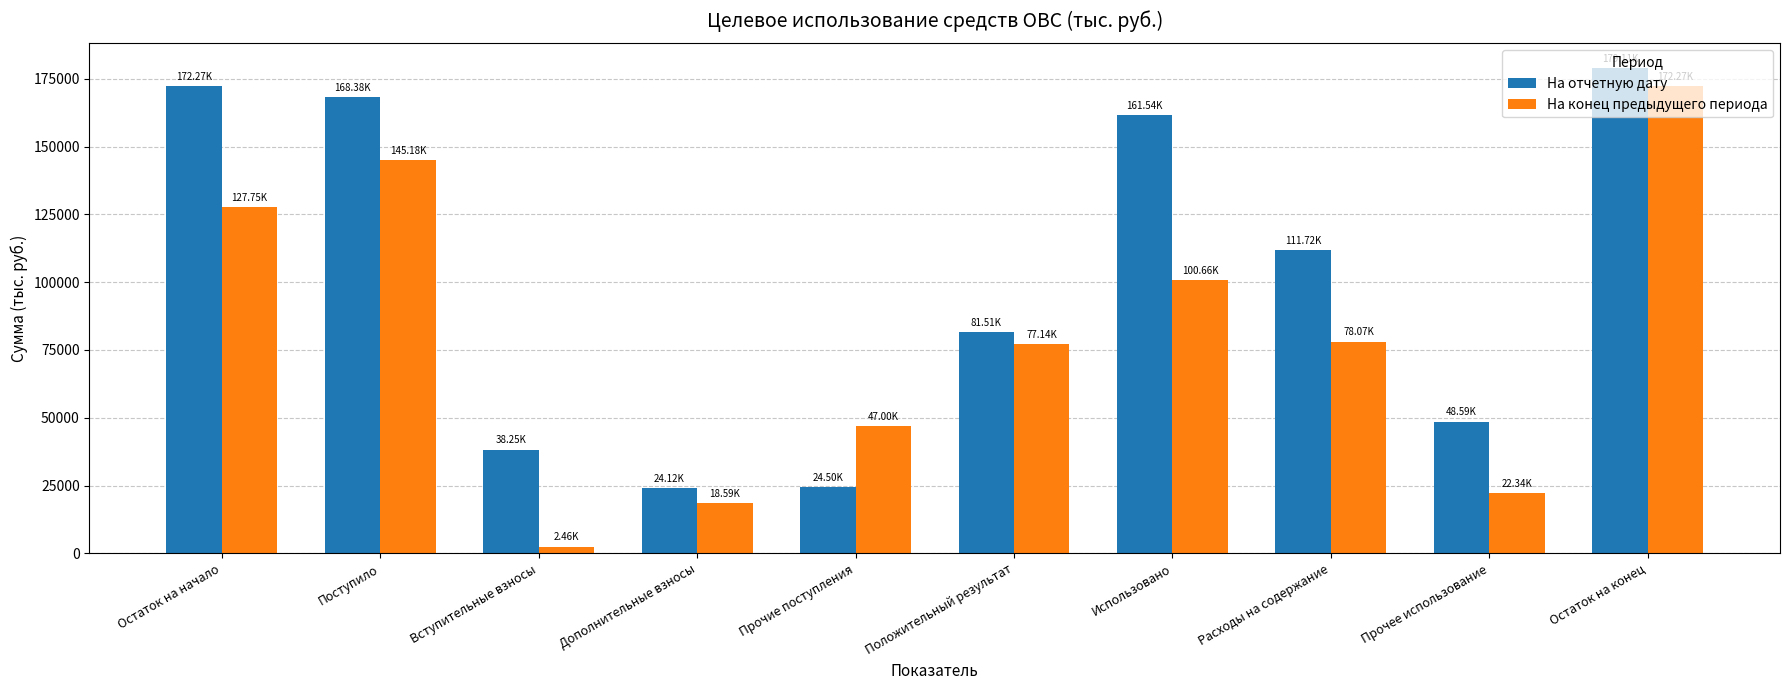

Is the value of На отчетную дату at Остаток на конец greater than the value of На конец предыдущего периода at Прочее использование?

Yes